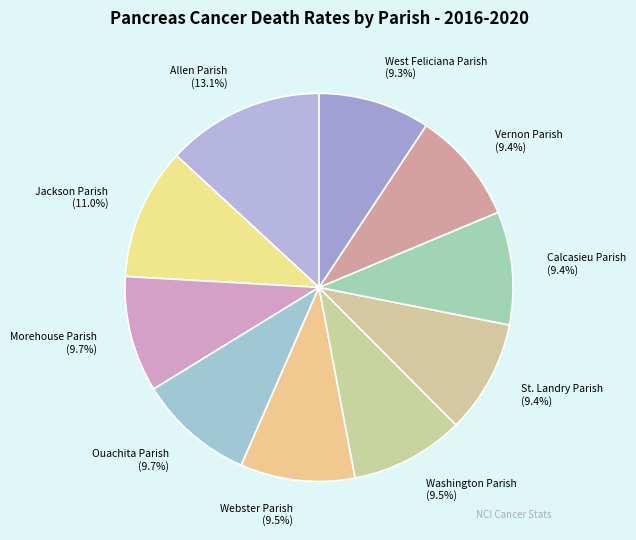

The Jackson Parish slice represents 1% of the pie. True or false?

False